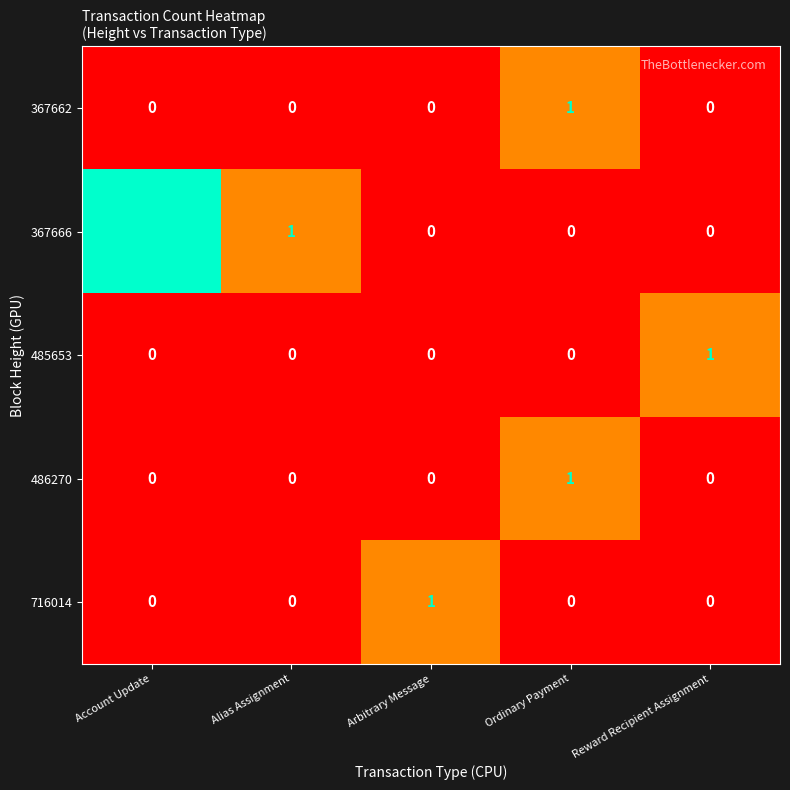

Which series has the widest spread of values?

367666